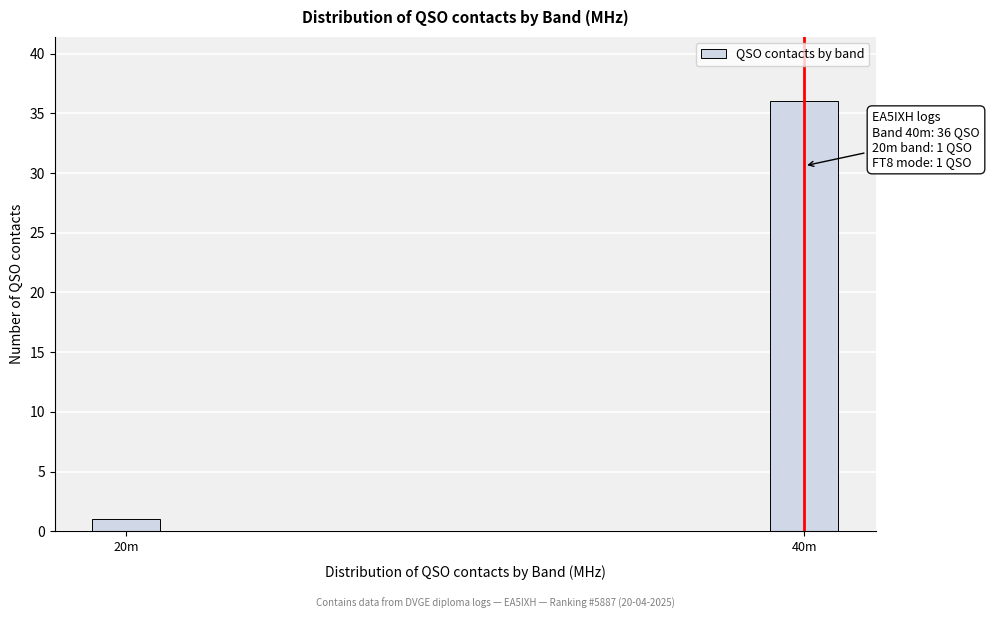

Reading right to left, extract all data points from this chart.

36	1